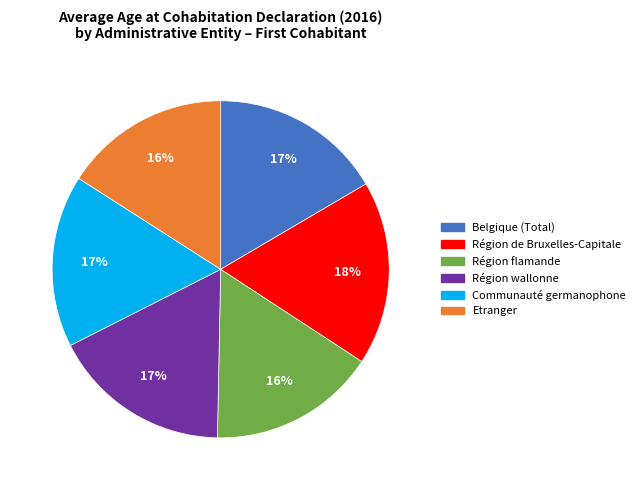

Combined, do Belgique (Total) and Région wallonne account for over 50%?

No